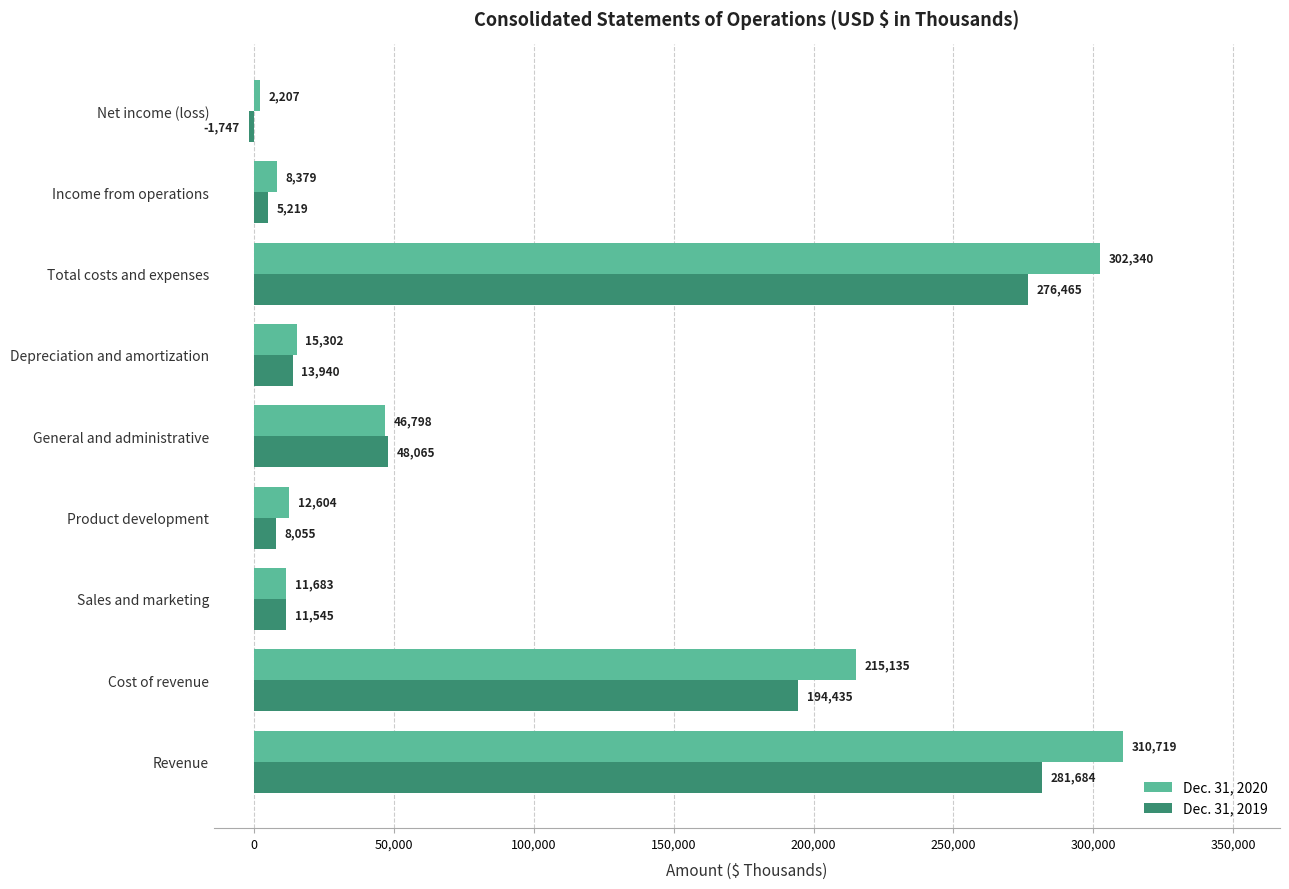

The Dec. 31, 2020 series shows 12604 at Product development. True or false?

True